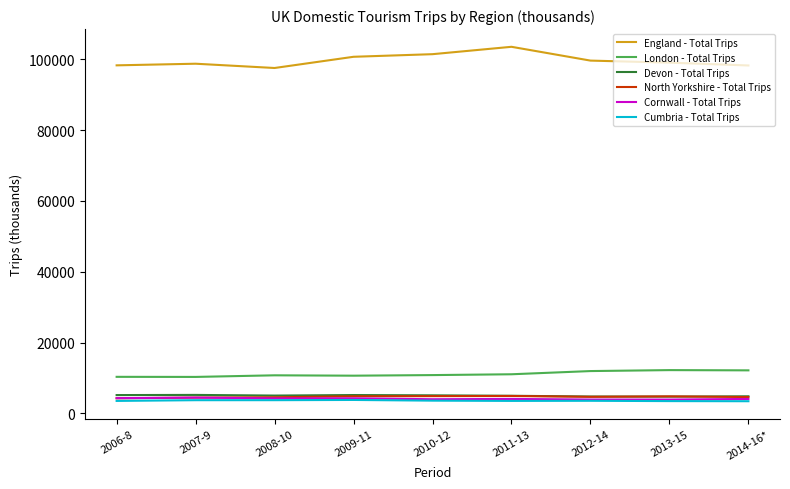

What are all the series names shown in the legend?

England - Total Trips, London - Total Trips, Devon - Total Trips, North Yorkshire - Total Trips, Cornwall - Total Trips, Cumbria - Total Trips